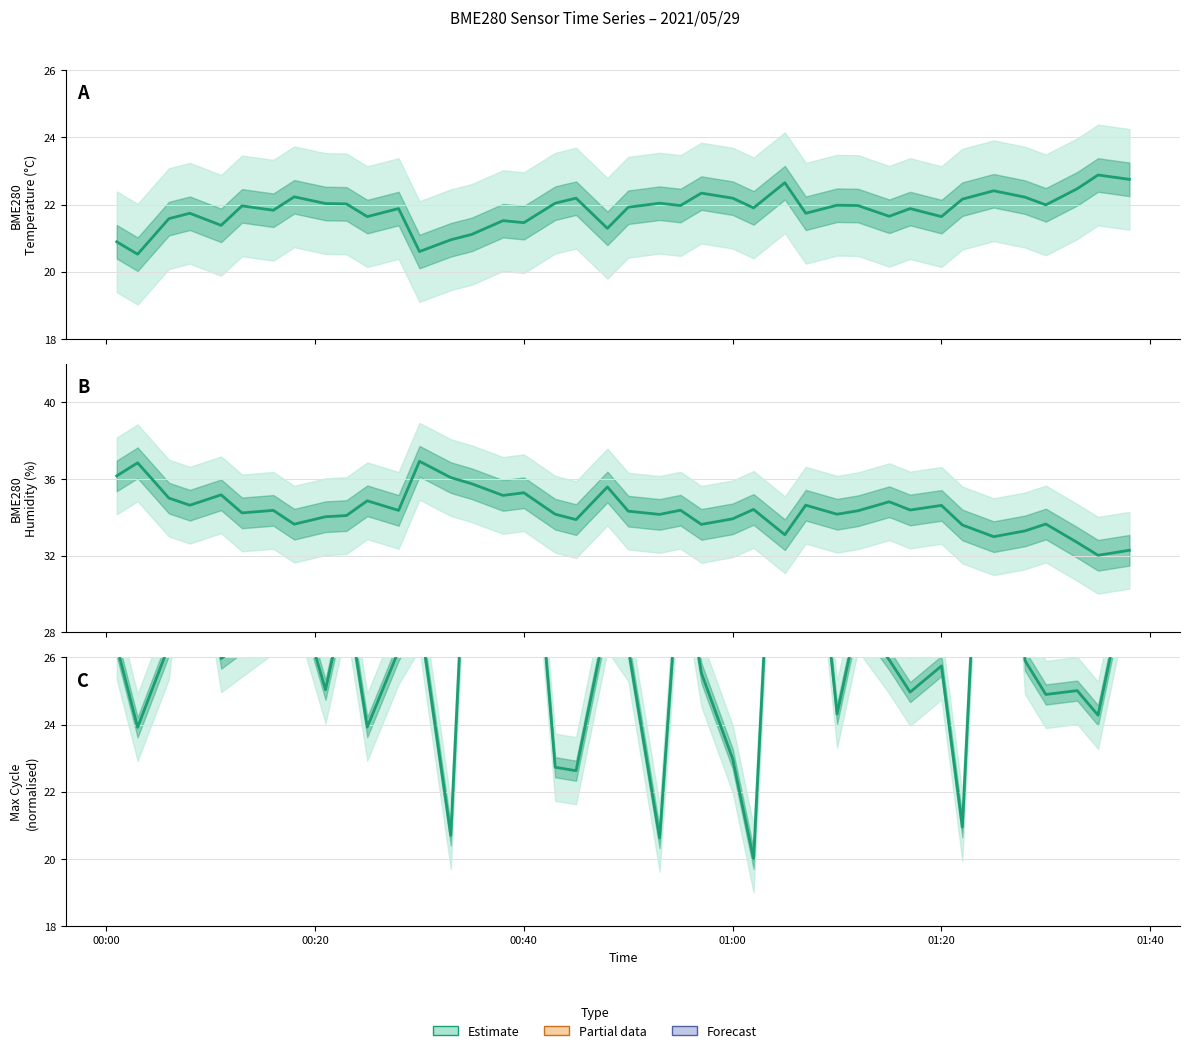

How many times do Max Cycle (norm) and BME280 Temperature cross each other?

8